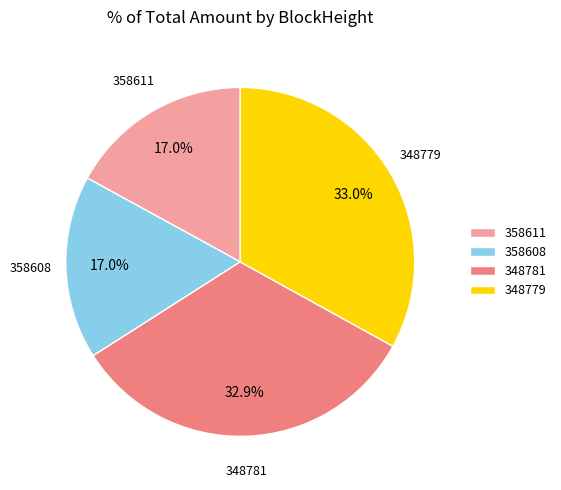

Approximately how many times larger is the value at 358608 compared to 348779?

0.5